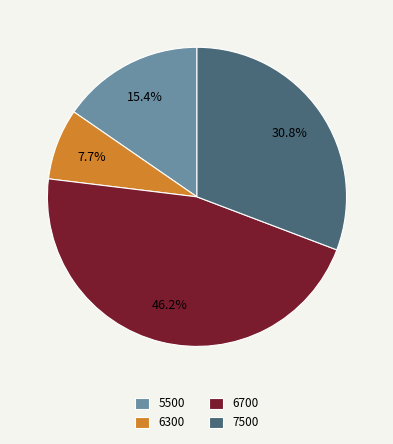

To the nearest percent, what percentage of the pie is 5500?

15%